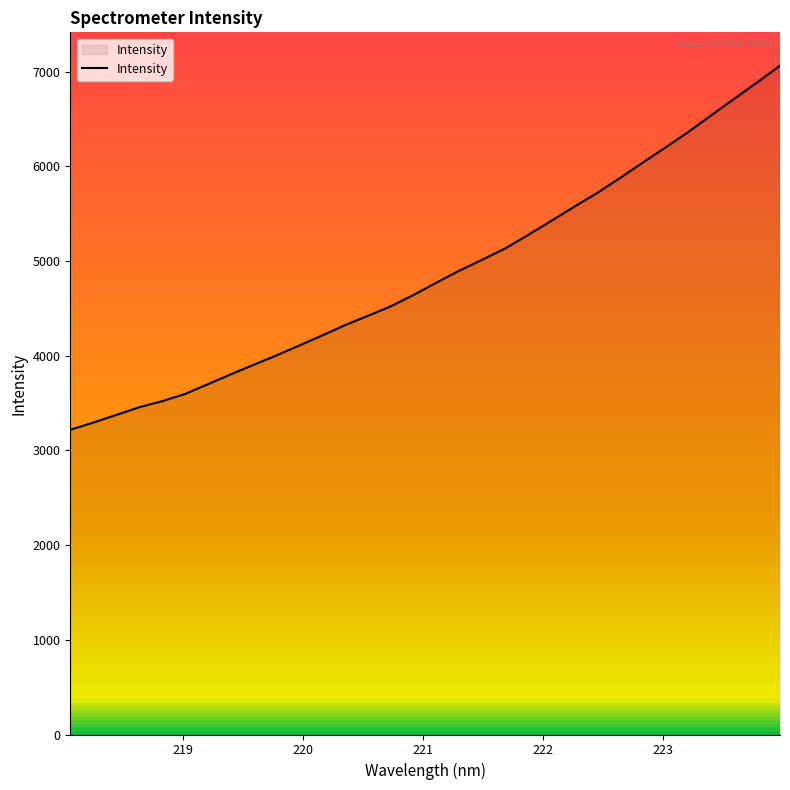

What is the smallest value displayed?

3217.8